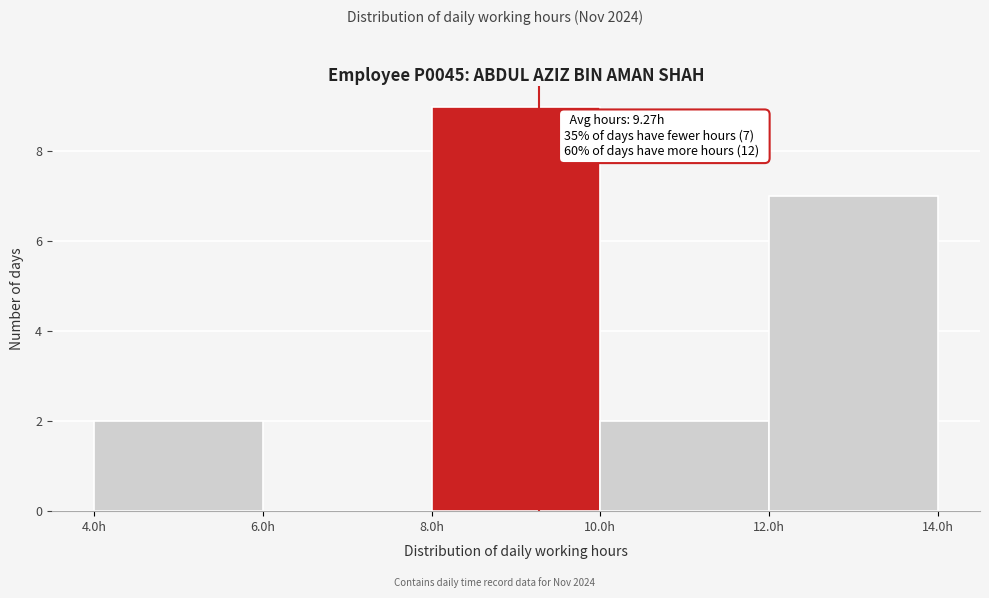

Which range on the x-axis has the tallest bar?

8 to 10